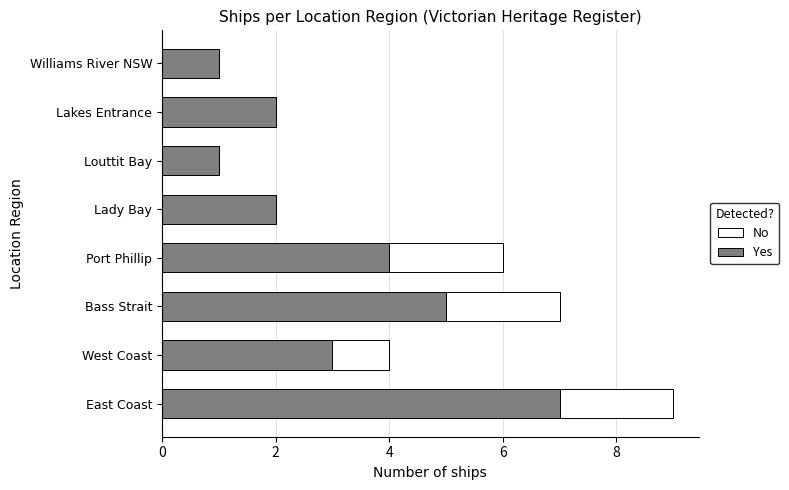

What is the total value across all series at West Coast?

4